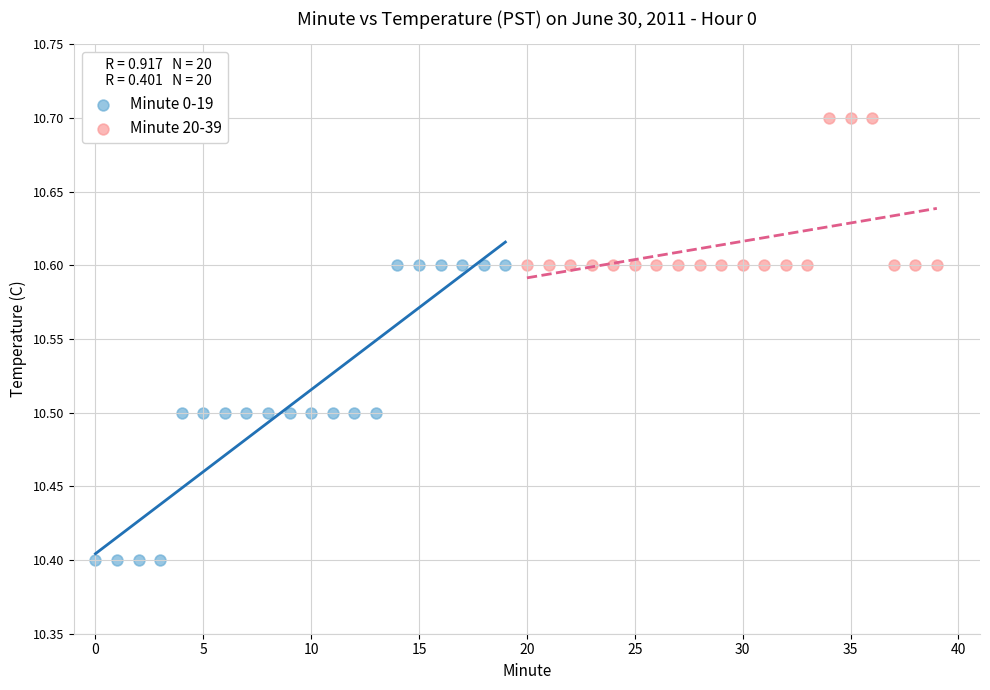

Which series reaches the minimum Y coordinate?

Minute 0-19